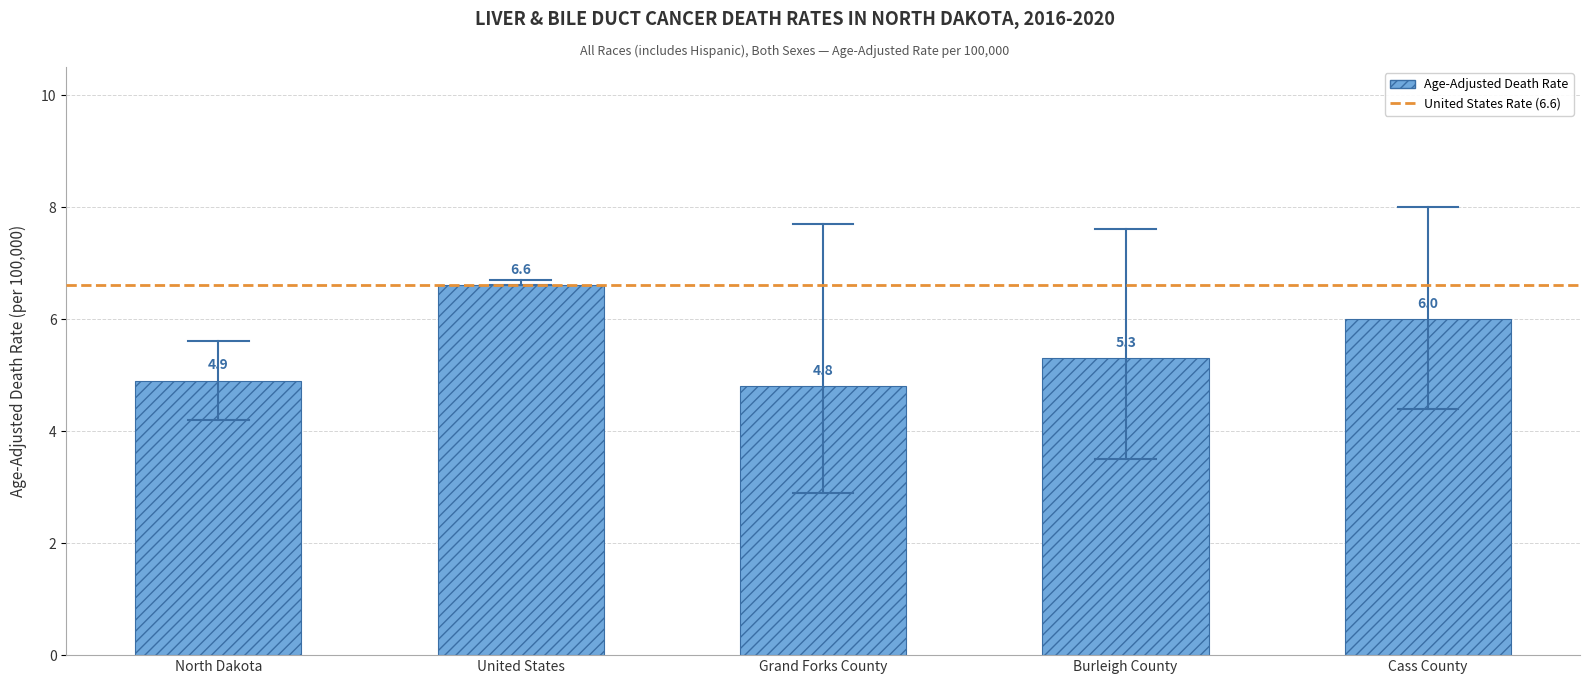

What is the greatest value displayed?

6.6